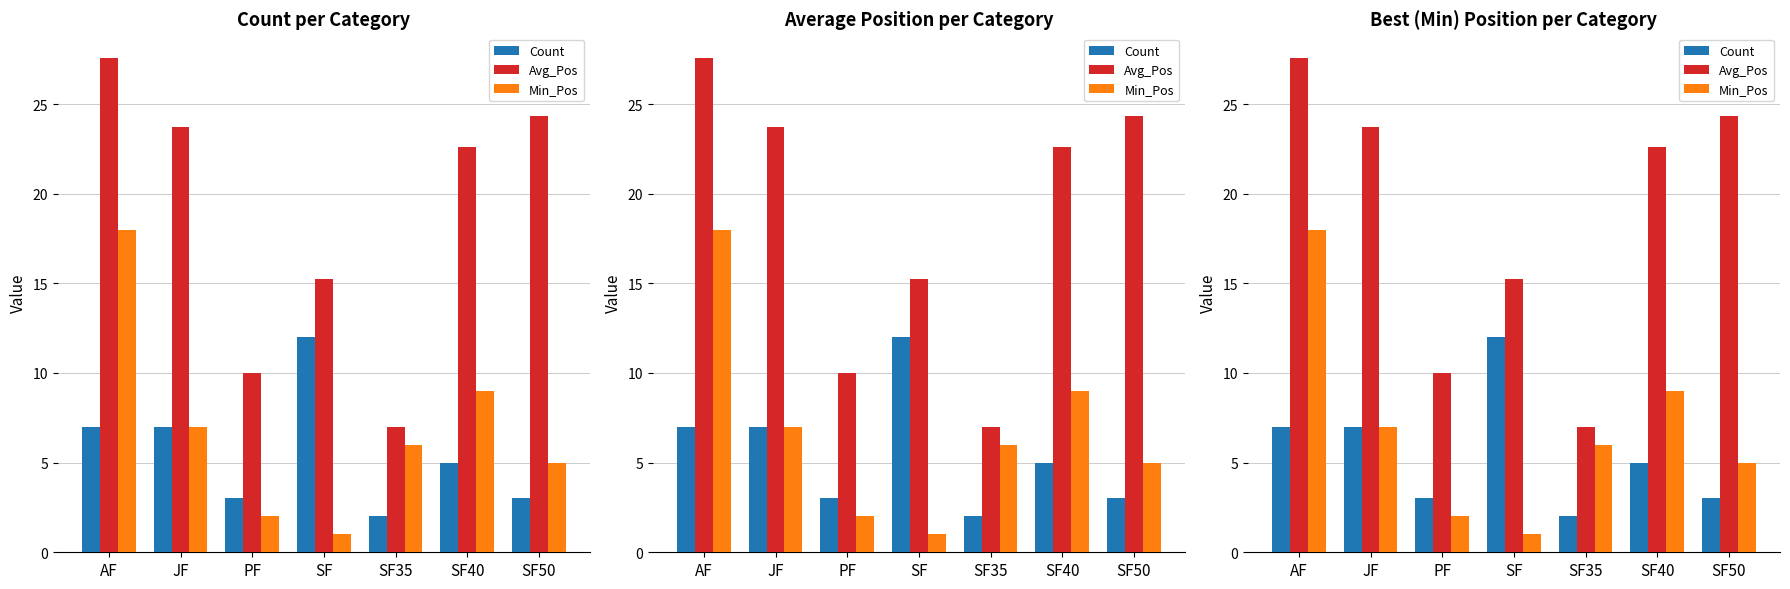

What is the difference between the second highest and minimum values in the Avg_Pos series?

17.3